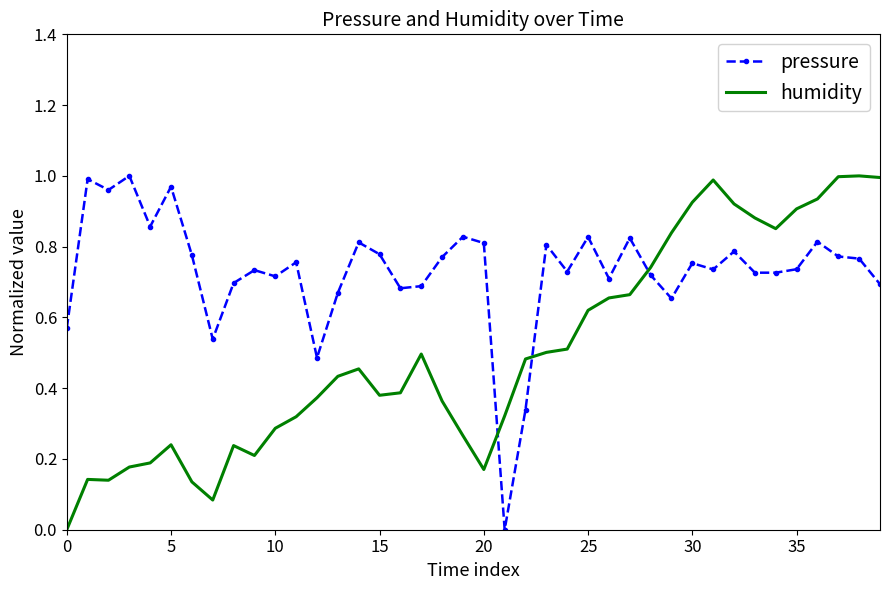

After their last crossing, which series has the higher values: pressure or humidity?

humidity